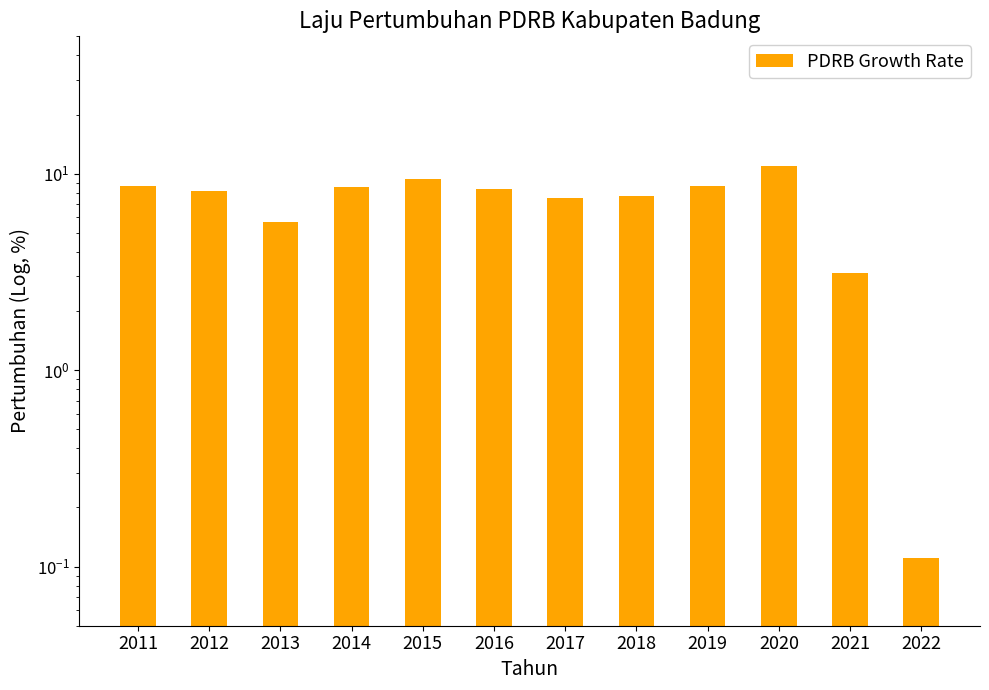

True or false: the data shows 0.1 at 2022.

False